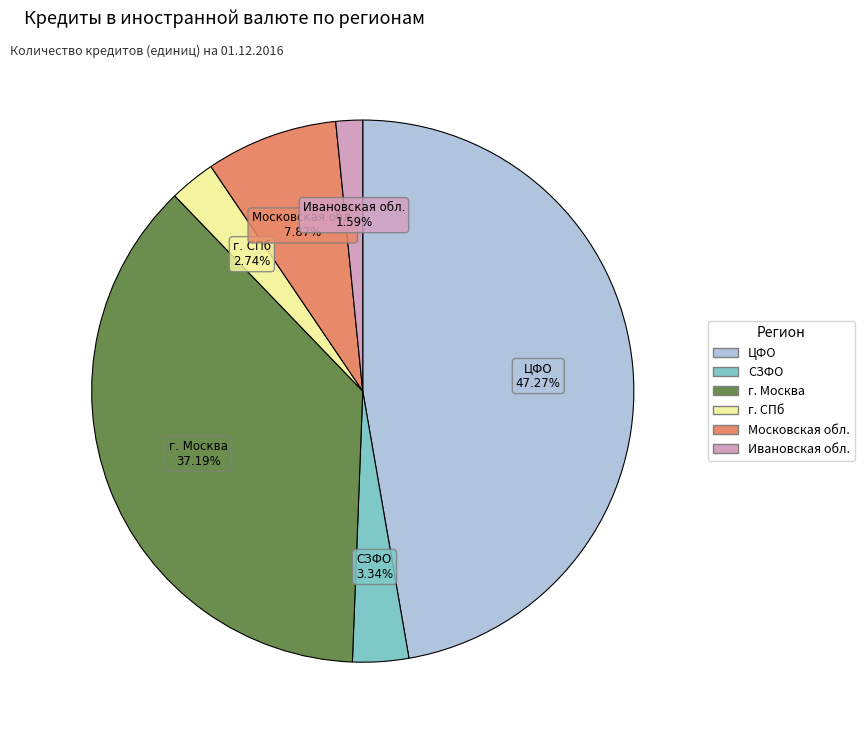

Is there a majority slice in this chart?

No